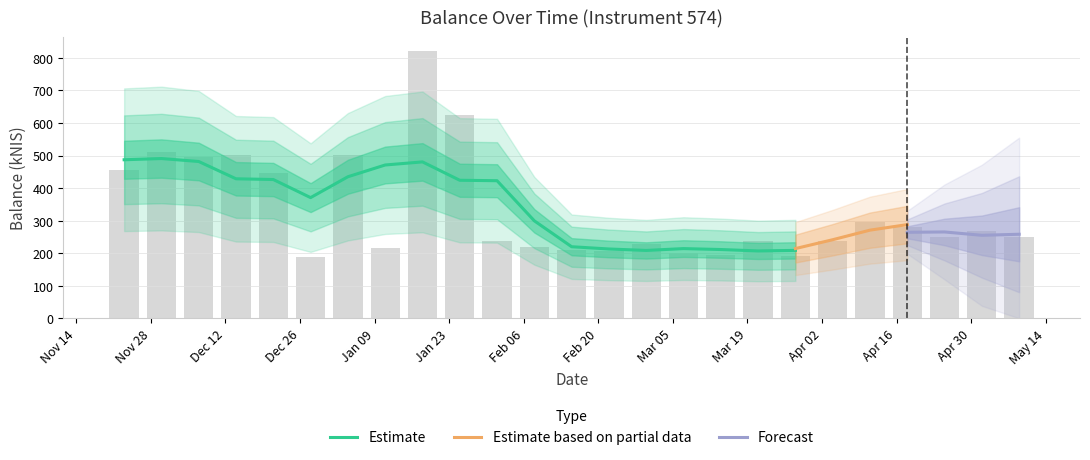

The chart shows a value of 320.0 at Feb 20. True or false?

False